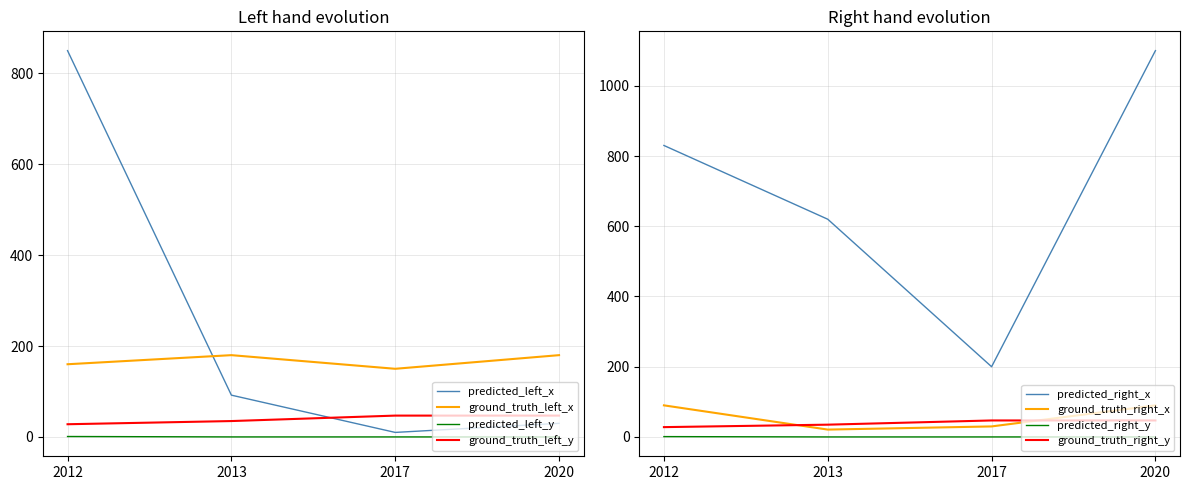

The value of predicted_right_x at 2012 is 830.0. True or false?

True